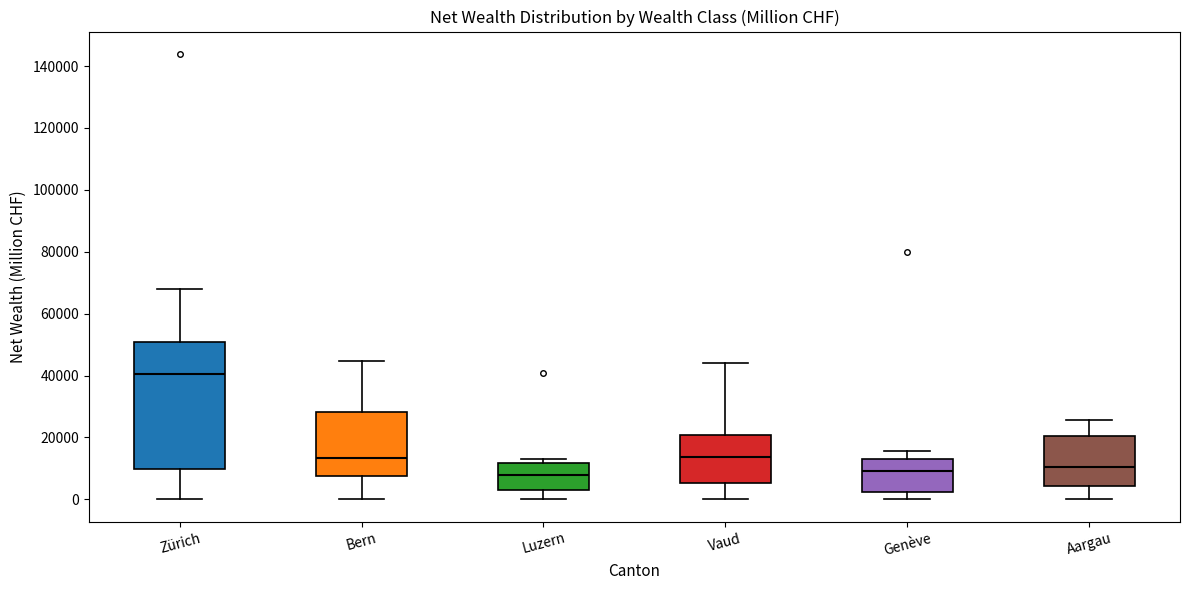

Which box's median line is the highest?

Zürich